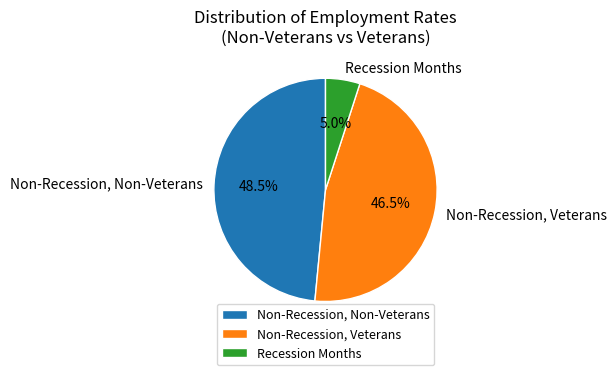

Is there any slice that represents more than half of the pie?

No